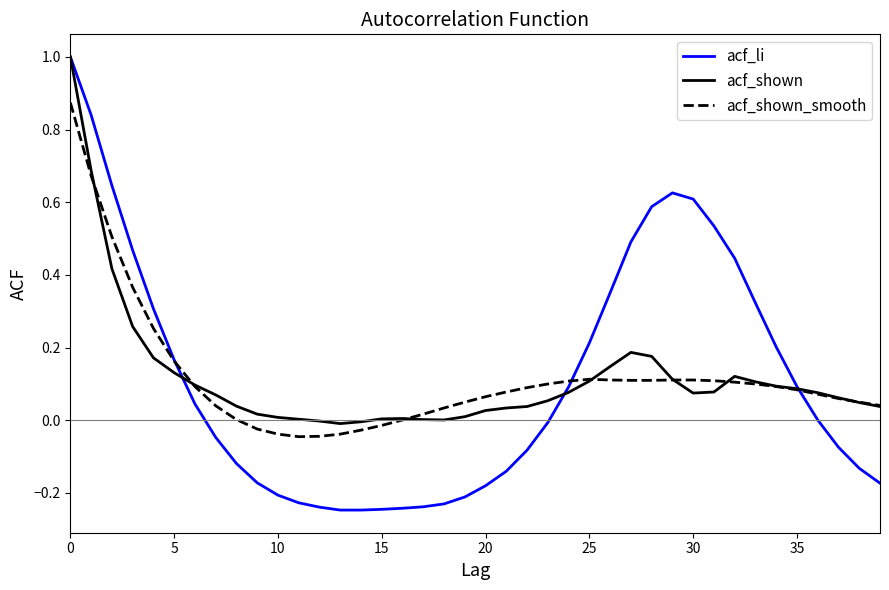

What is the maximum value shown in the chart?

1.0